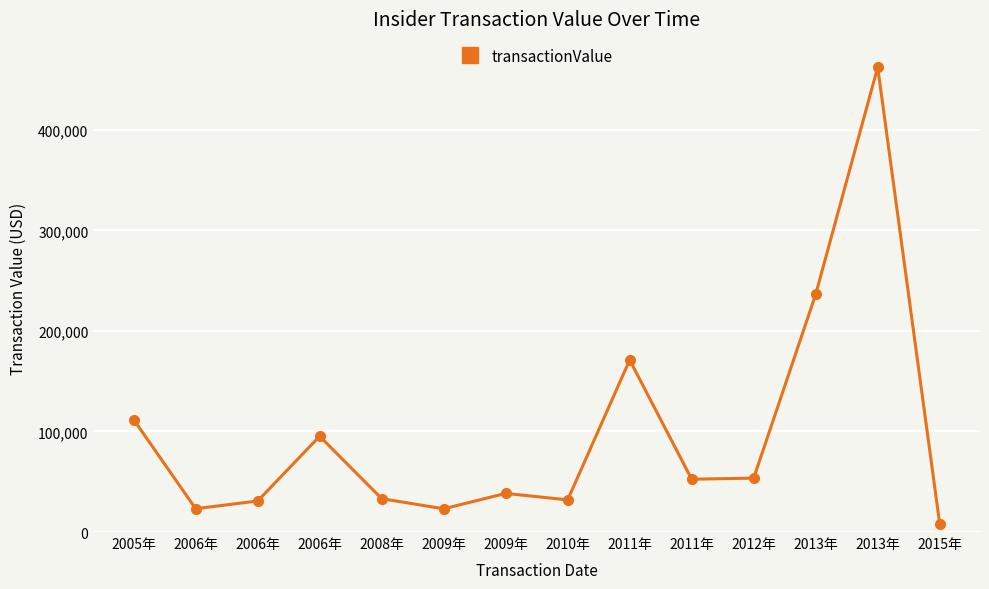

How many interior local valleys (lower than both neighbors) does the data have?

4